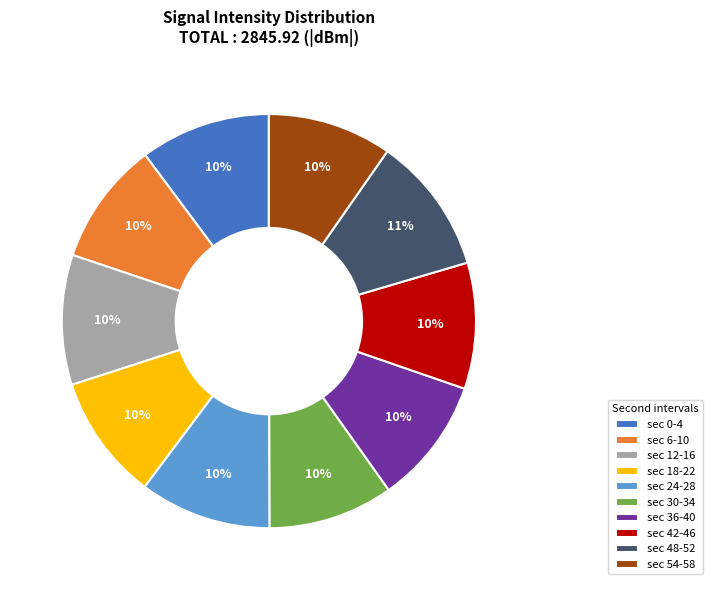

Count the number of slices in the pie.

10